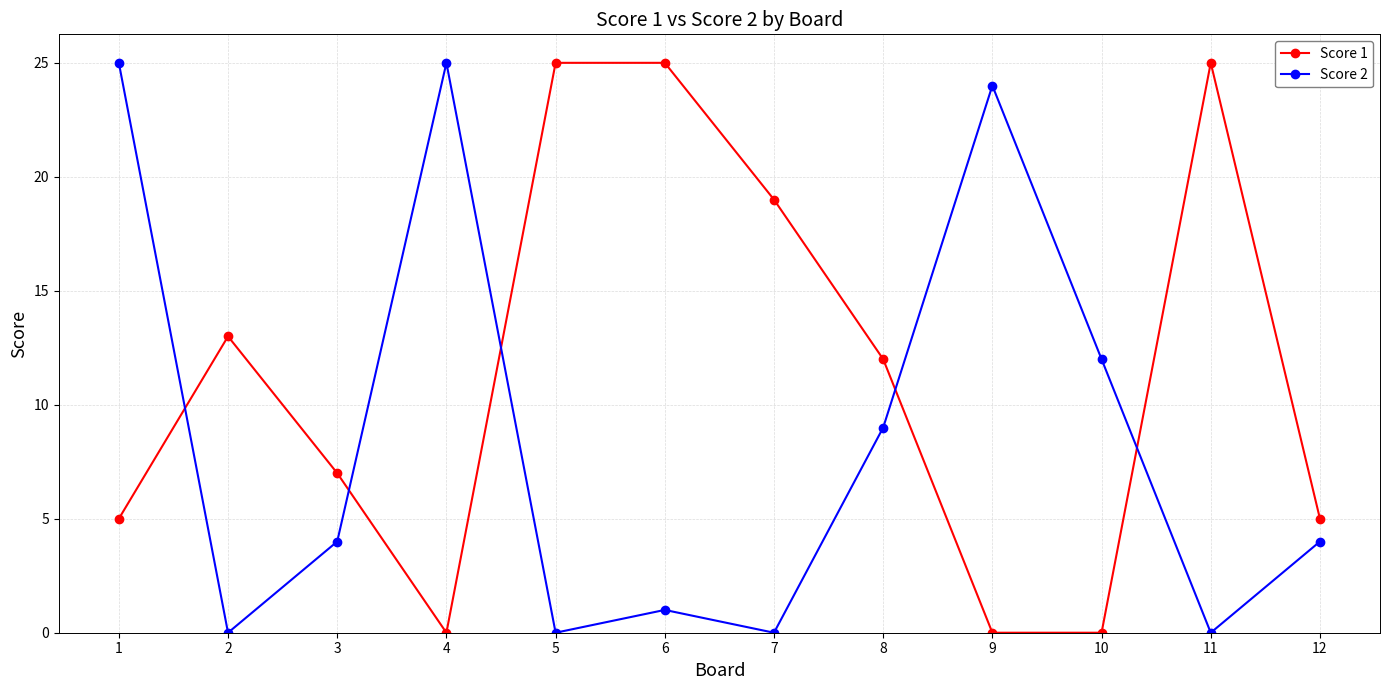

What is the maximum value for Score 2?

25